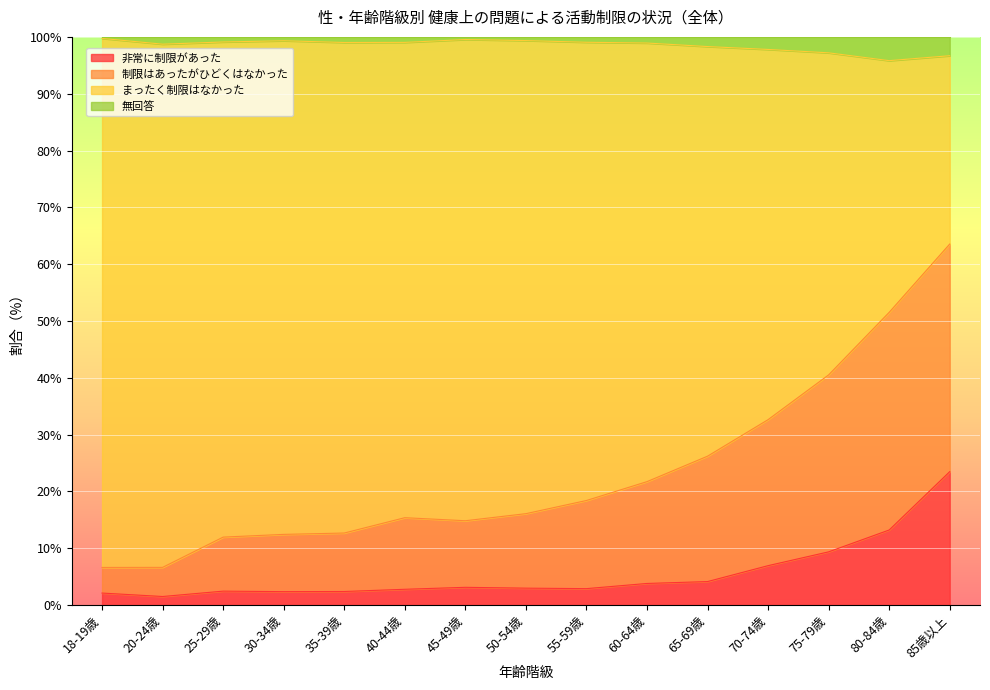

How many categories are shown in the chart?

15